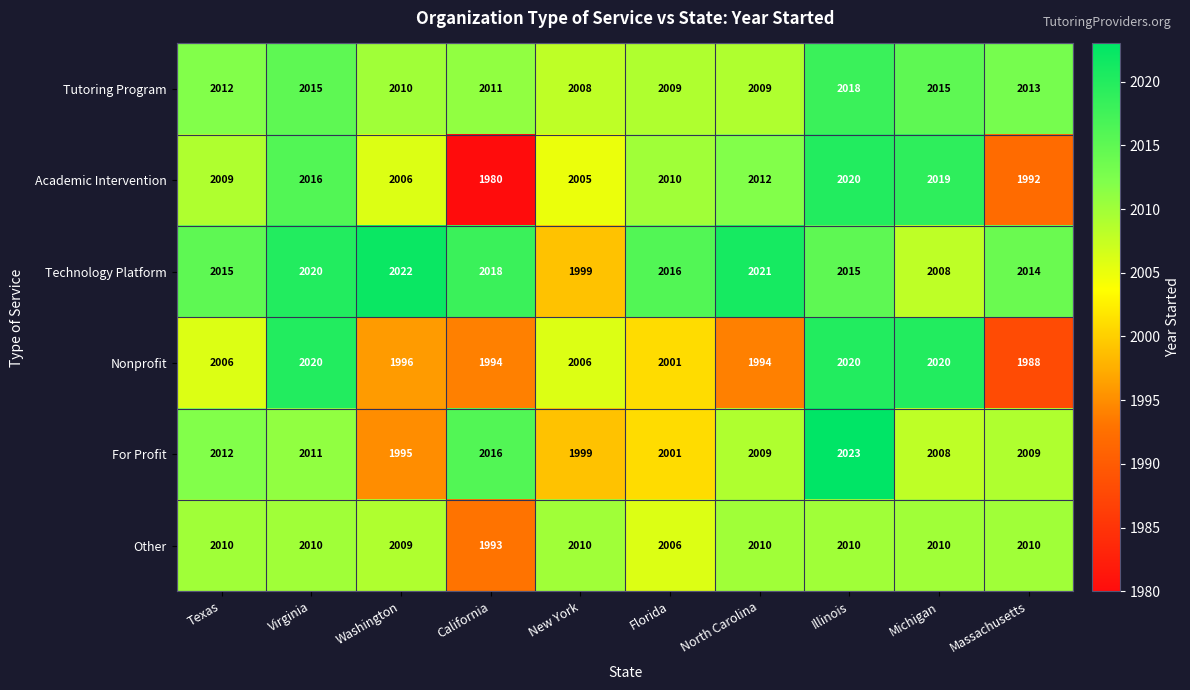

At which category is the sum across all series the highest?

Illinois